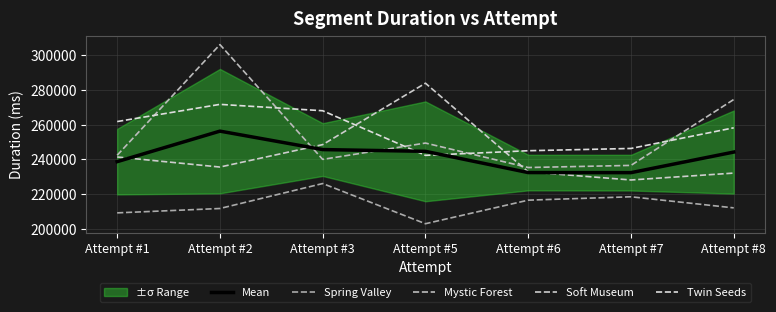

Which label corresponds to the largest value in the chart?

Attempt #2